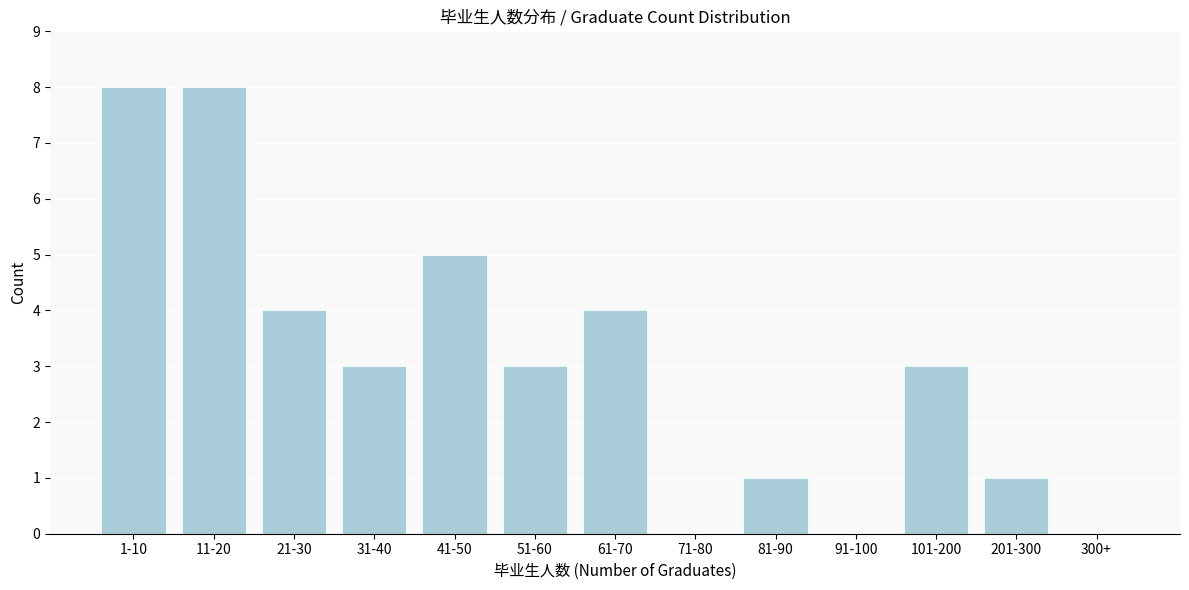

Reading right to left, list all the values displayed in this chart.

300+=0	201-300=1	101-200=3	91-100=0	81-90=1	71-80=0	61-70=4	51-60=3	41-50=5	31-40=3	21-30=4	11-20=8	1-10=8